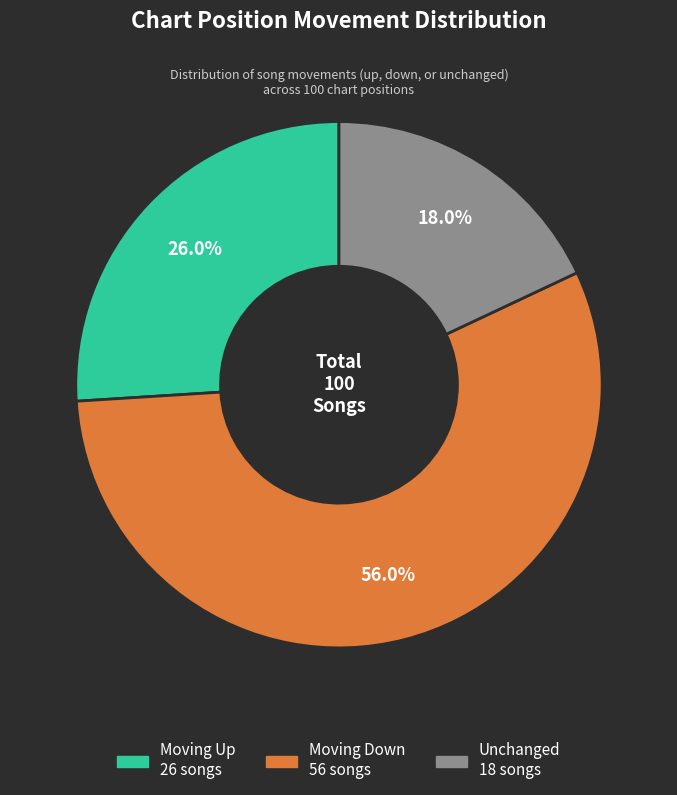

Is there any slice that represents more than half of the pie?

Yes